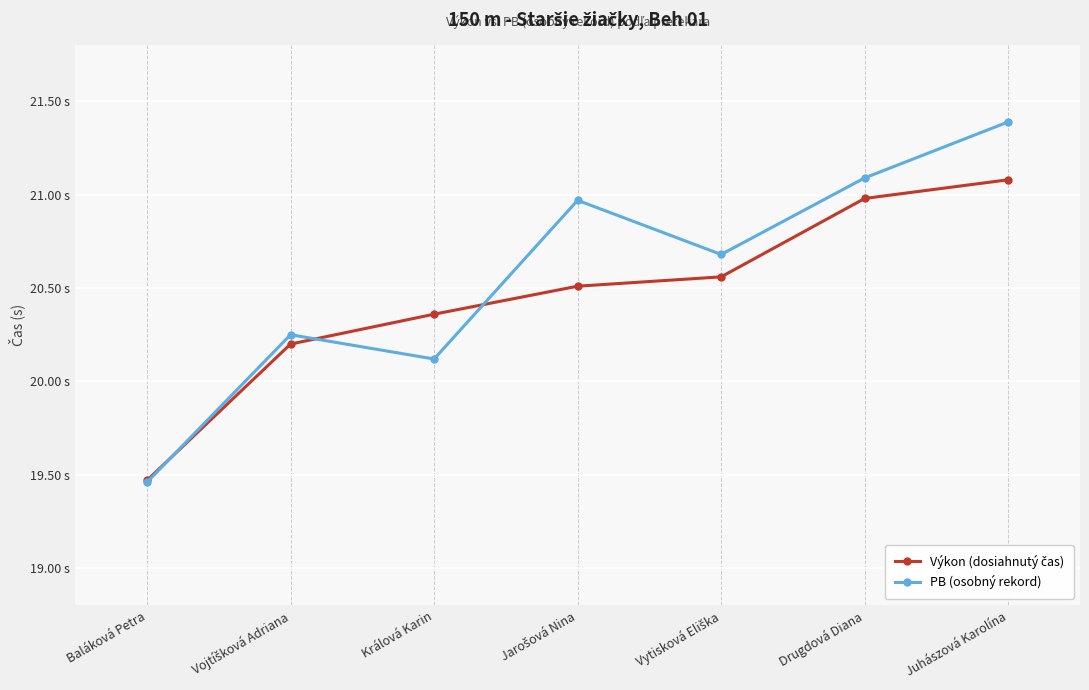

Does the chart have visible grid lines?

Yes